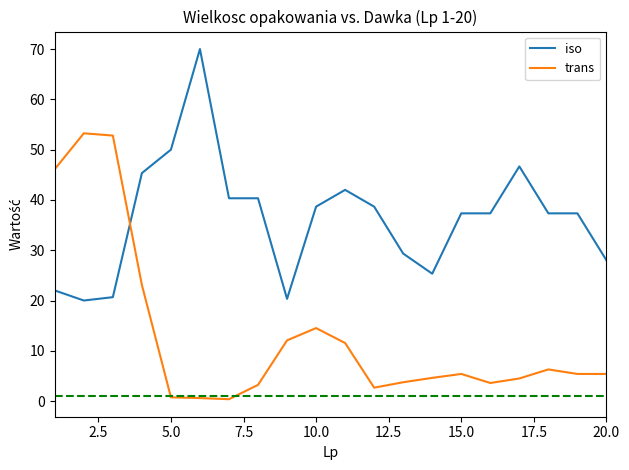

True or false: trans and iso intersect in this chart.

True